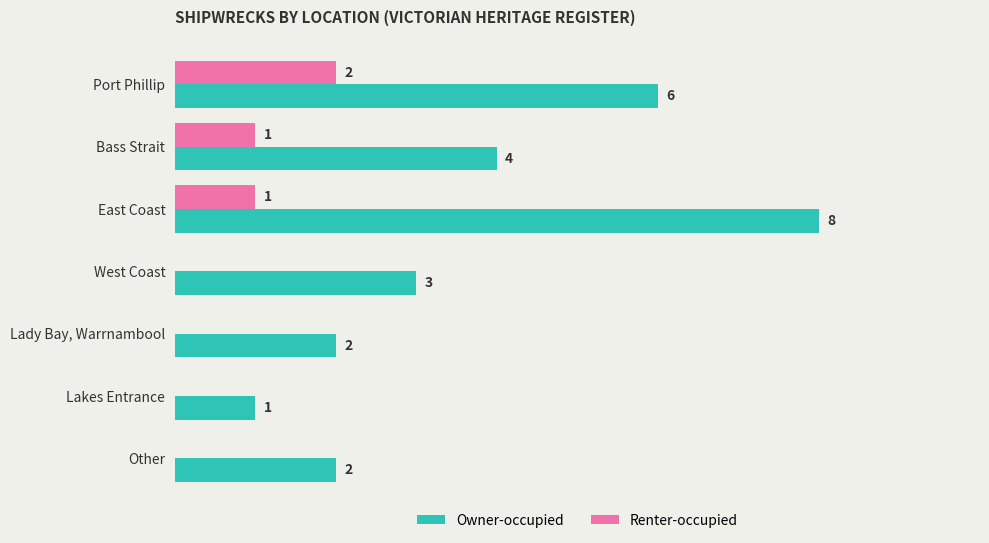

Which series changed the most between West Coast and Lakes Entrance?

Owner-occupied